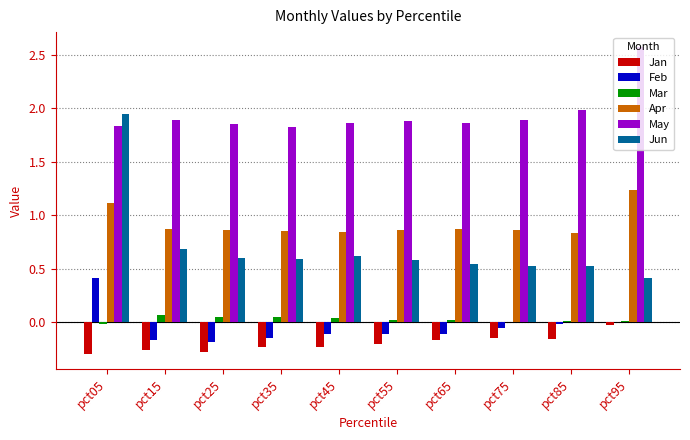

Count the number of data series in this chart.

6